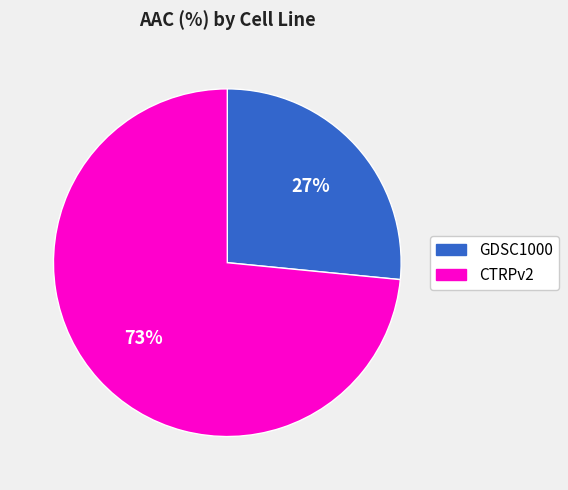

What is the smallest slice in the pie chart?

GDSC1000